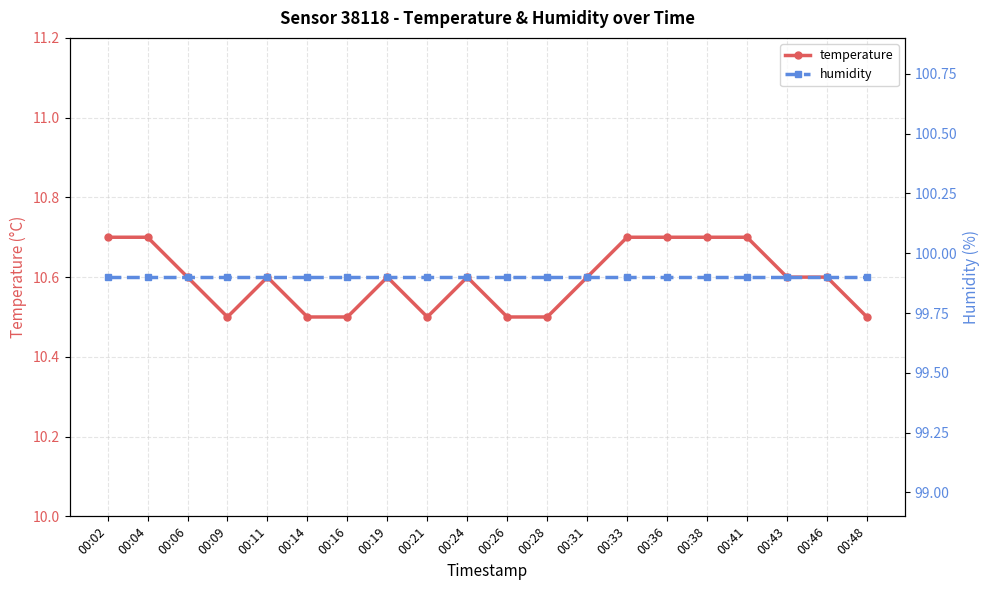

Reading left to right, list all the values displayed in this chart.

temperature: 10.7	10.7	10.6	10.5	10.6	10.5	10.5	10.6	10.5	10.6	10.5	10.5	10.6	10.7	10.7	10.7	10.7	10.6	10.6	10.5
humidity: 99.9	99.9	99.9	99.9	99.9	99.9	99.9	99.9	99.9	99.9	99.9	99.9	99.9	99.9	99.9	99.9	99.9	99.9	99.9	99.9